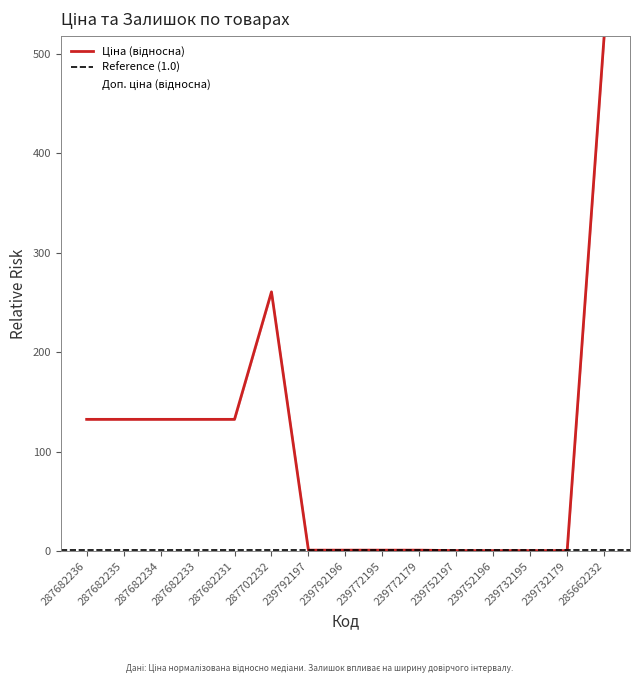

List the series in order of their peak value, lowest first.

Доп. ціна, Ціна